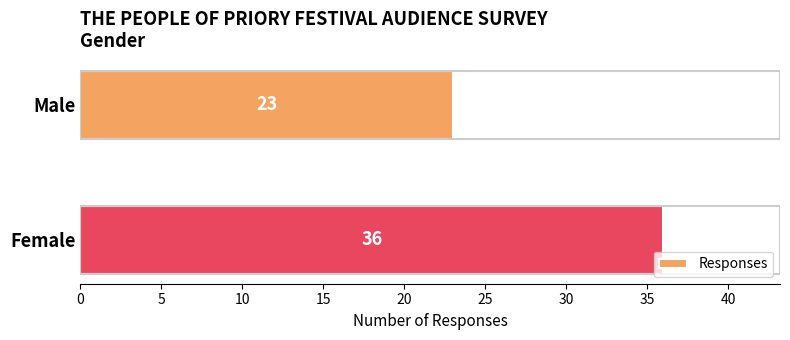

How many bars are there in total?

2